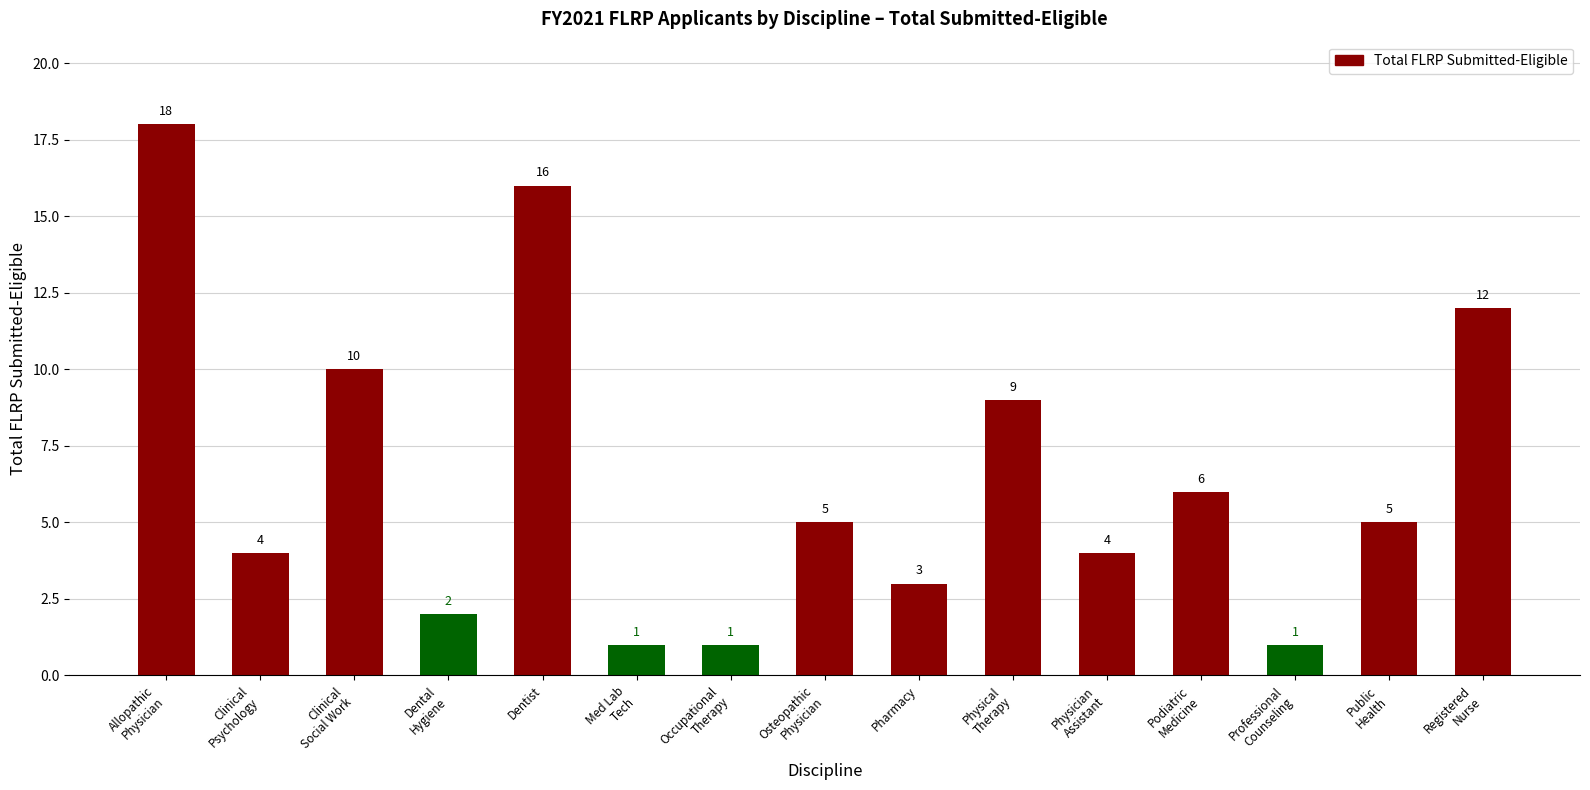

Read the value at Public
Health, to the nearest 5.

5